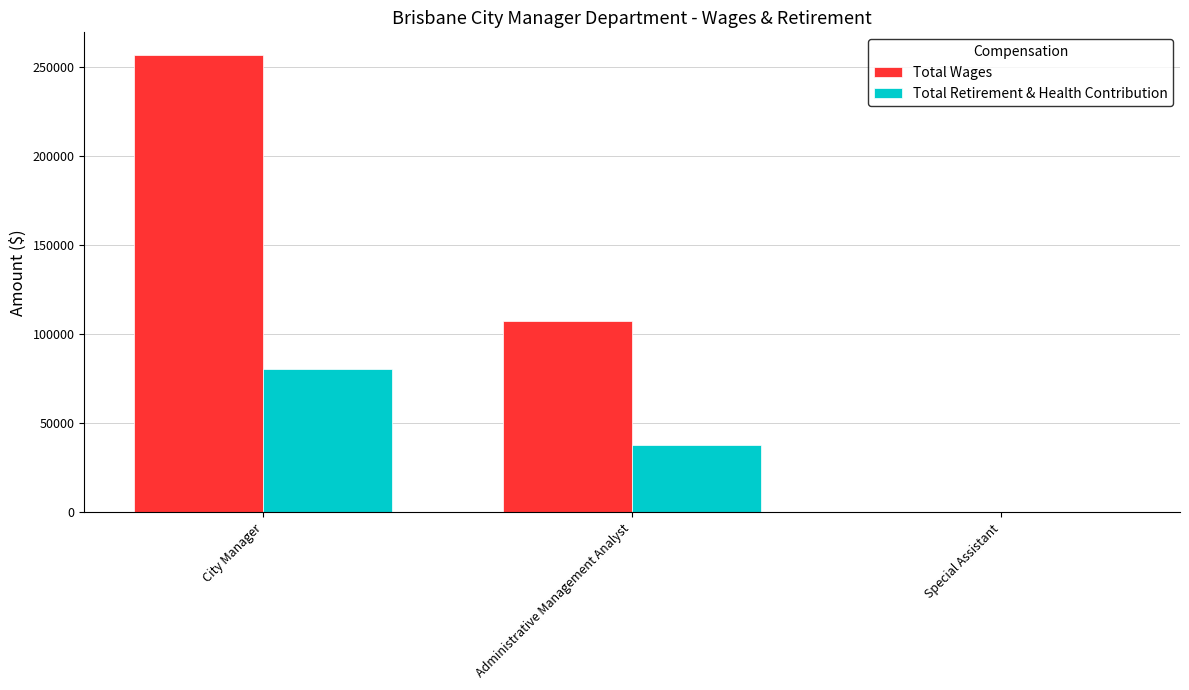

What is the approximate value of Total Wages at City Manager?

256894